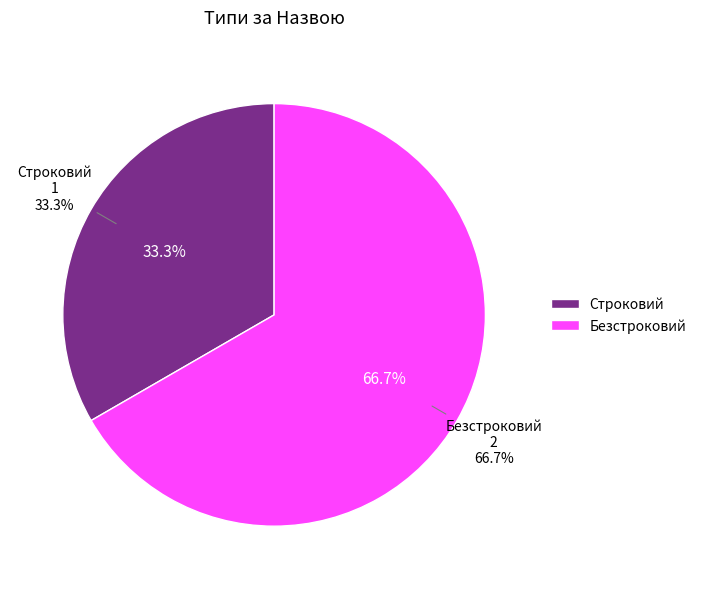

Is there any slice that represents more than half of the pie?

Yes